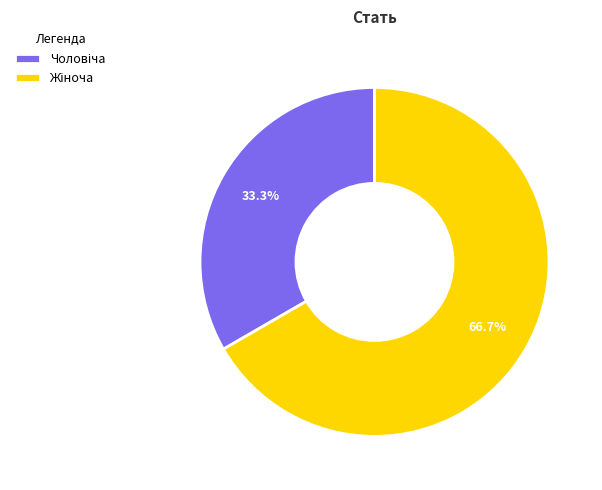

Is there any slice that represents more than half of the pie?

Yes